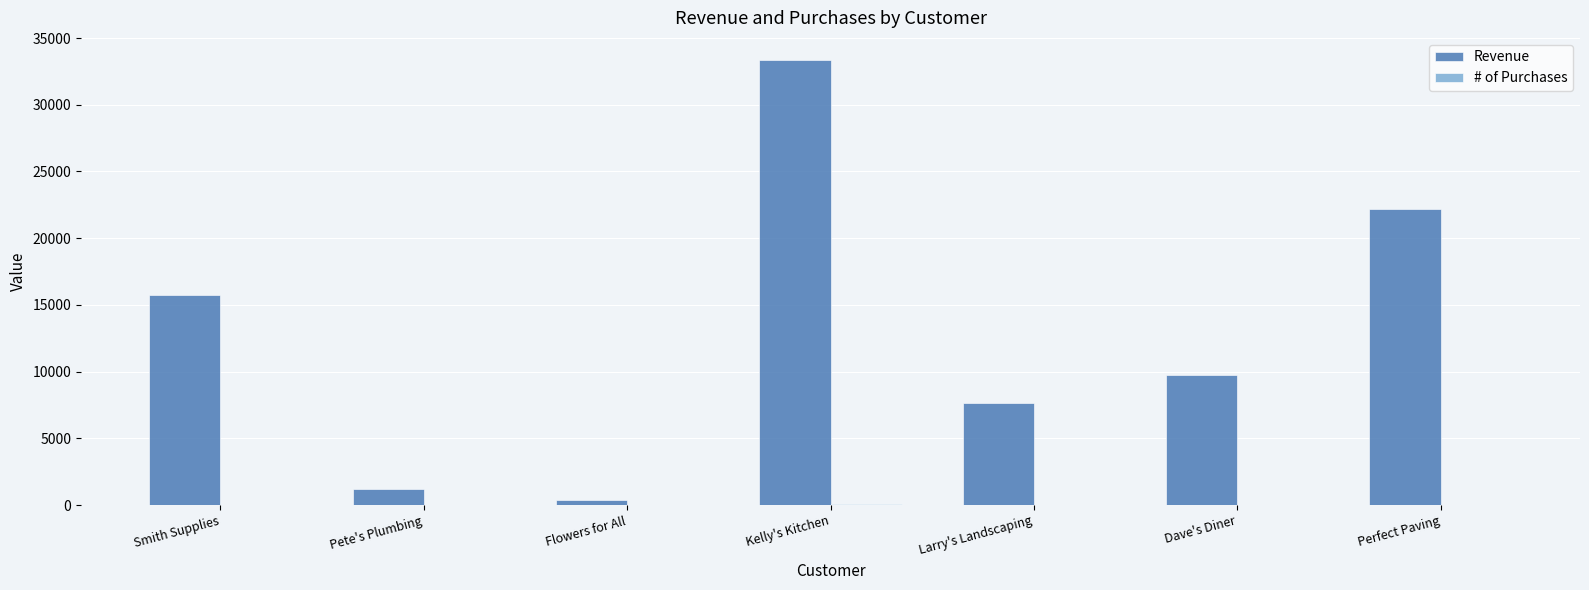

Does the chart contain stacked bars?

No